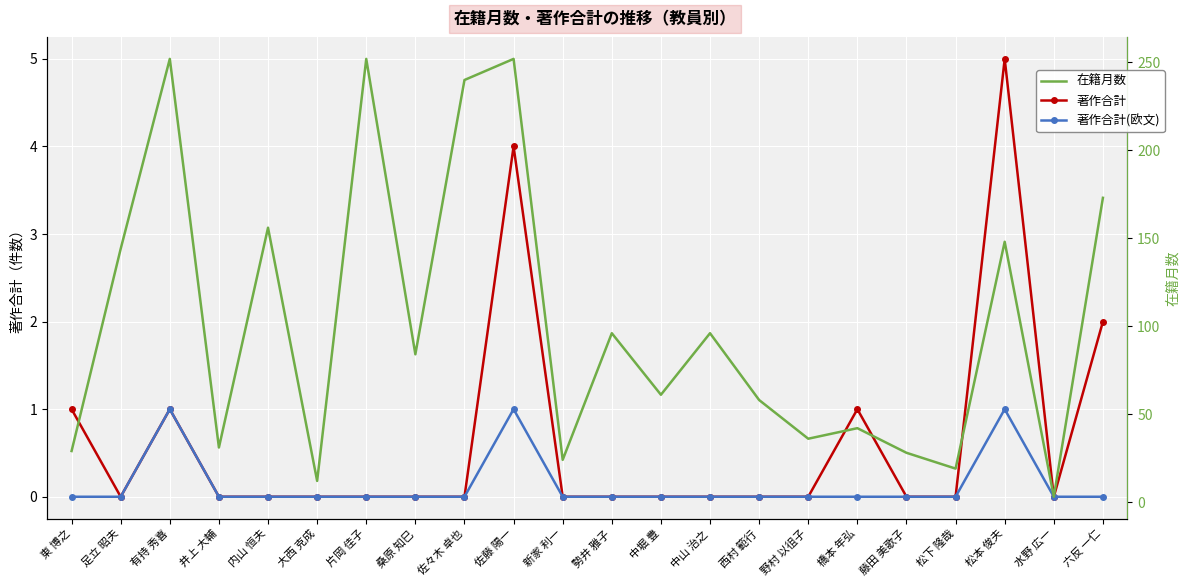

Reading left to right, what are all the values shown in this chart?

著作合計: 東 博之=1	足立 昭夫=0	有持 秀喜=1	井上 大輔=0	内山 恒夫=0	大西 克成=0	片岡 佳子=0	桑原 知巳=0	佐々木 卓也=0	佐藤 陽一=4	新家 利一=0	勢井 雅子=0	中堀 豊=0	中山 治之=0	西村 範行=0	野村 以徂子=0	橋本 年弘=1	藤田 美歌子=0	松下 隆哉=0	松本 俊夫=5	水野 広一=0	六反 一仁=2
著作合計(欧文): 東 博之=0	足立 昭夫=0	有持 秀喜=1	井上 大輔=0	内山 恒夫=0	大西 克成=0	片岡 佳子=0	桑原 知巳=0	佐々木 卓也=0	佐藤 陽一=1	新家 利一=0	勢井 雅子=0	中堀 豊=0	中山 治之=0	西村 範行=0	野村 以徂子=0	橋本 年弘=0	藤田 美歌子=0	松下 隆哉=0	松本 俊夫=1	水野 広一=0	六反 一仁=0
在籍月数: 東 博之=29	足立 昭夫=144	有持 秀喜=252	井上 大輔=31	内山 恒夫=156	大西 克成=12	片岡 佳子=252	桑原 知巳=84	佐々木 卓也=240	佐藤 陽一=252	新家 利一=24	勢井 雅子=96	中堀 豊=61	中山 治之=96	西村 範行=58	野村 以徂子=36	橋本 年弘=42	藤田 美歌子=28	松下 隆哉=19	松本 俊夫=148	水野 広一=3	六反 一仁=173